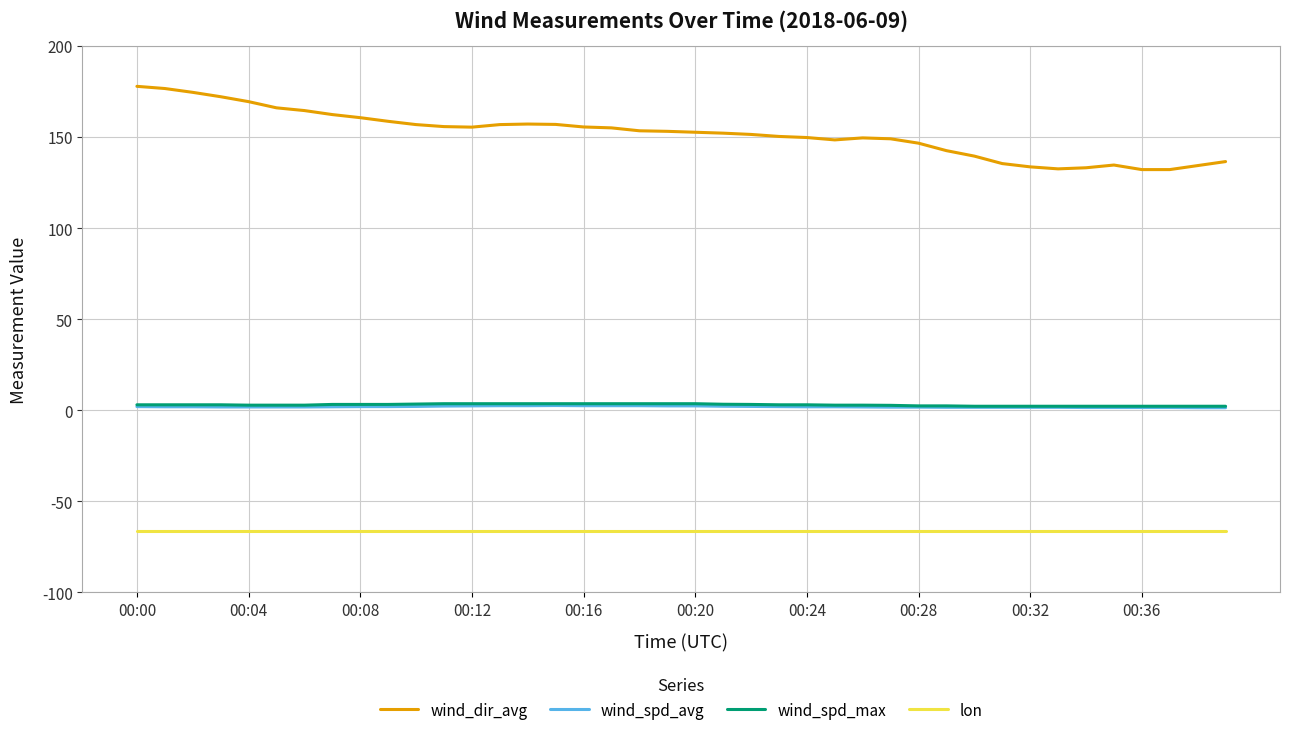

What is the sum of all wind_spd_max values?

117.0